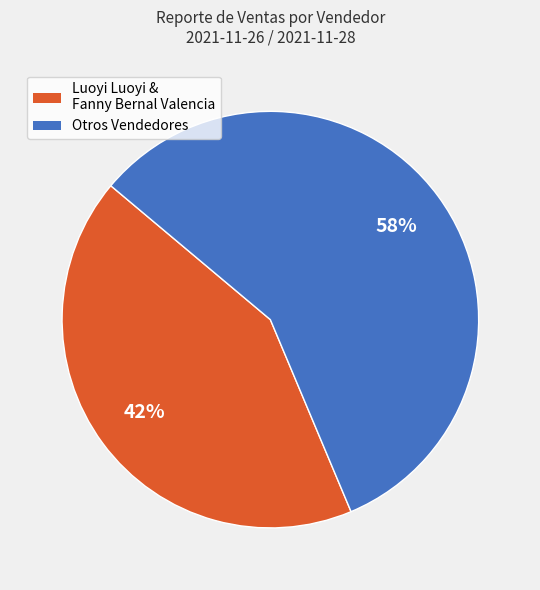

Is there a majority slice in this chart?

Yes